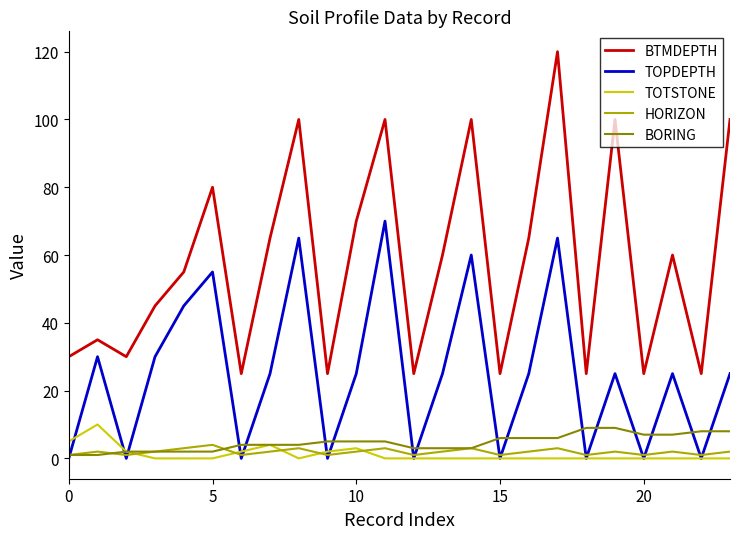

What is the greatest value displayed?

120